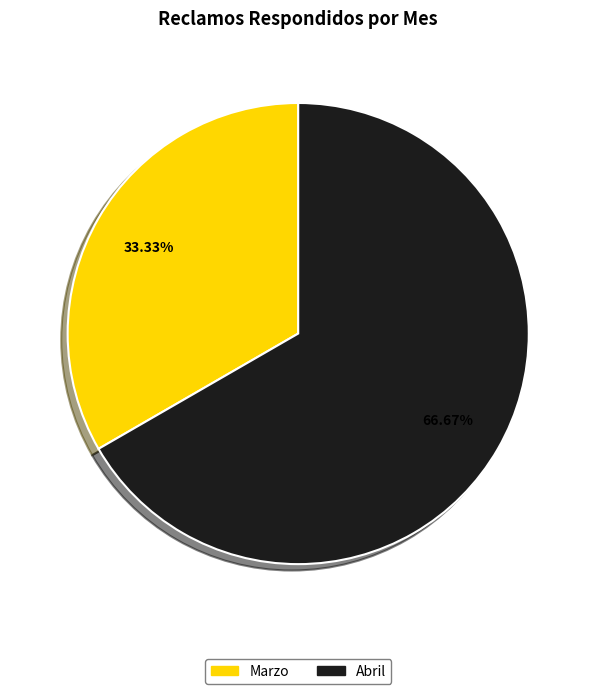

Is there any slice that represents more than half of the pie?

Yes